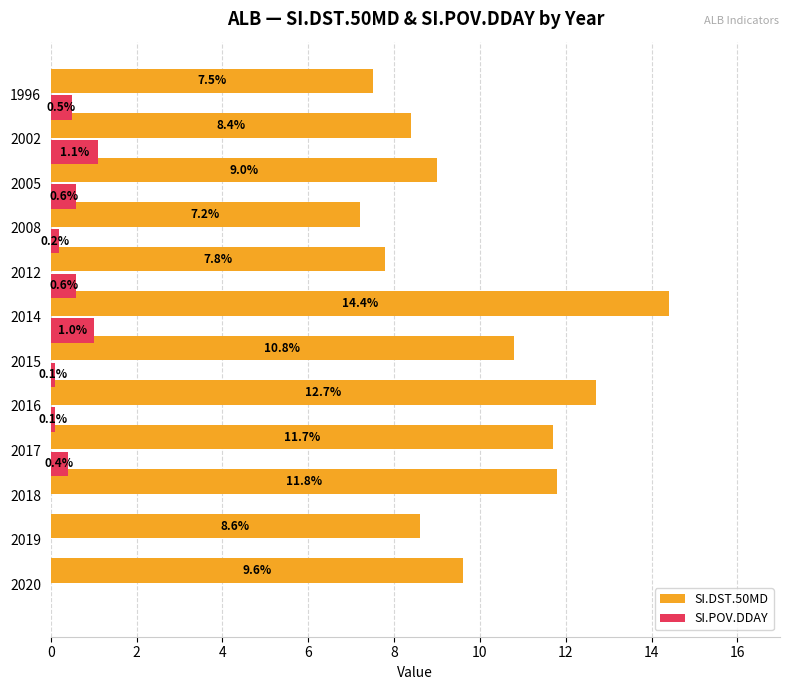

What is the total value across all series at 2012?

8.4